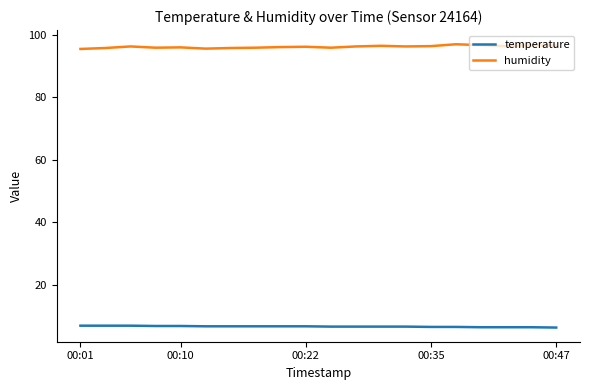

Which series has the largest range (max minus min)?

humidity